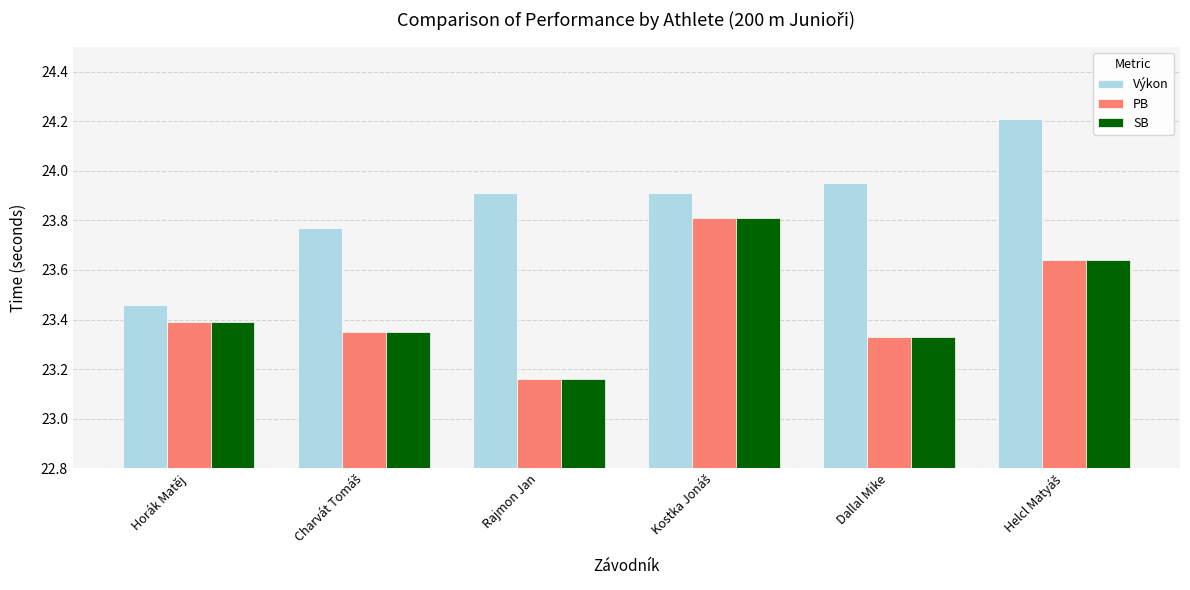

At how many categories does at least one series exceed 23?

6